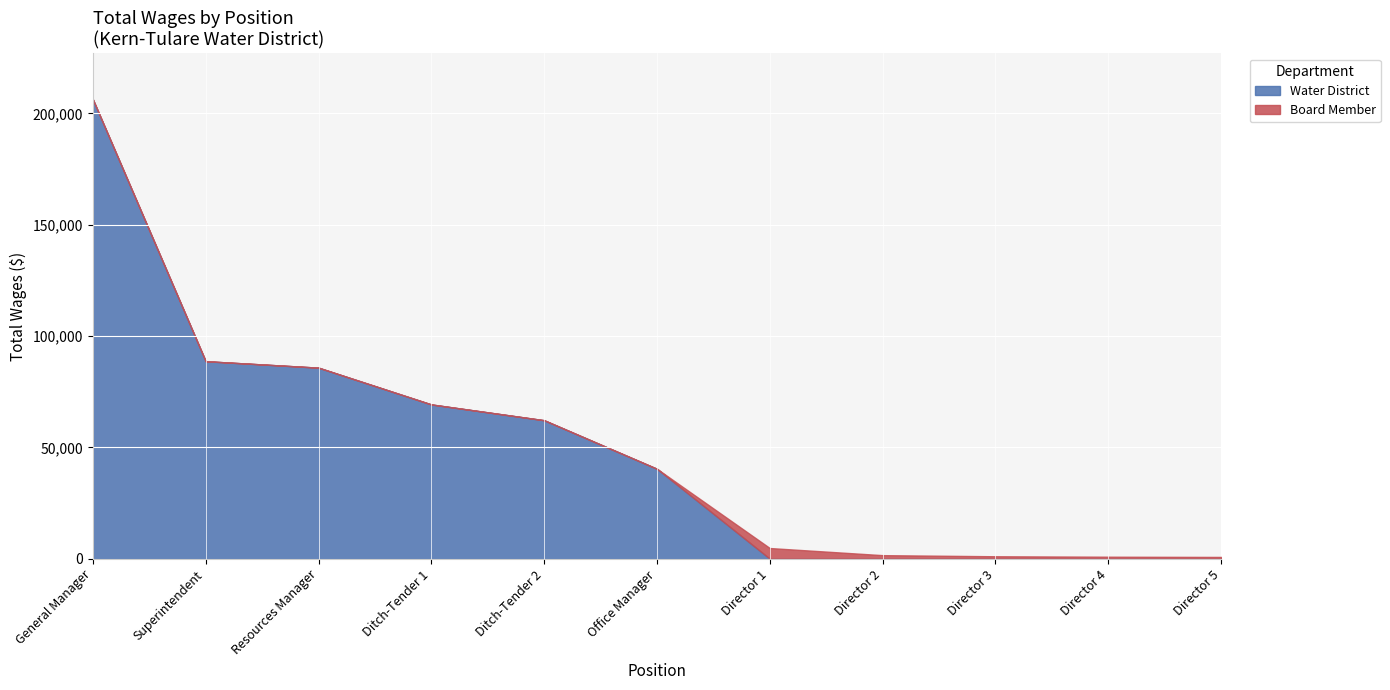

How many interior local peaks does the Board Member series have?

1